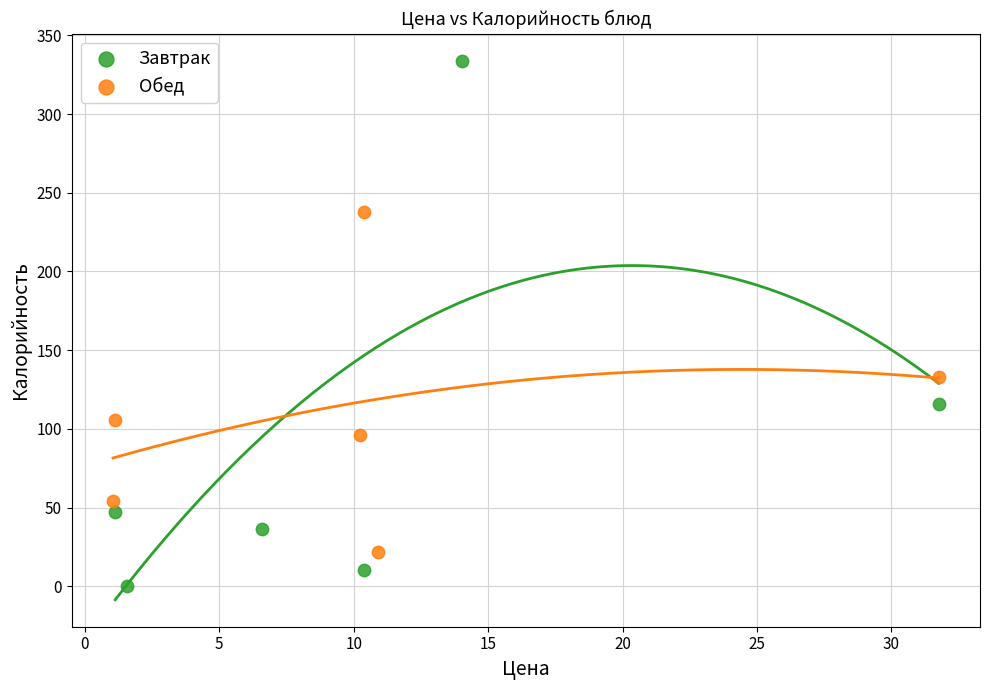

Which series reaches the maximum Y coordinate?

Завтрак